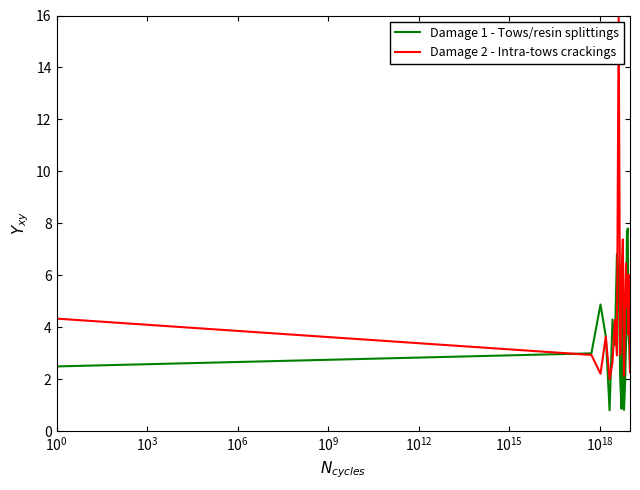

Which series has the largest total across all categories?

Damage 2 - Intra-tows crackings